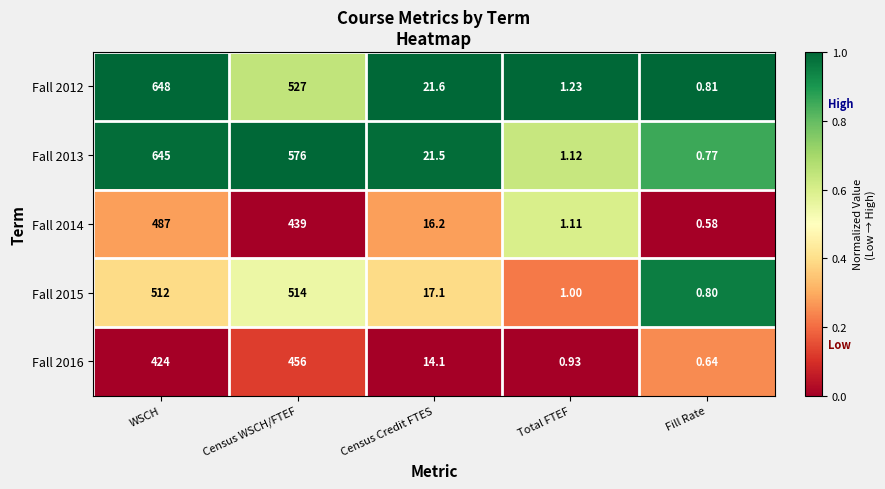

Rank the categories by Fall 2014 value from highest to lowest.

WSCH, Census WSCH/FTEF, Census Credit FTES, Total FTEF, Fill Rate